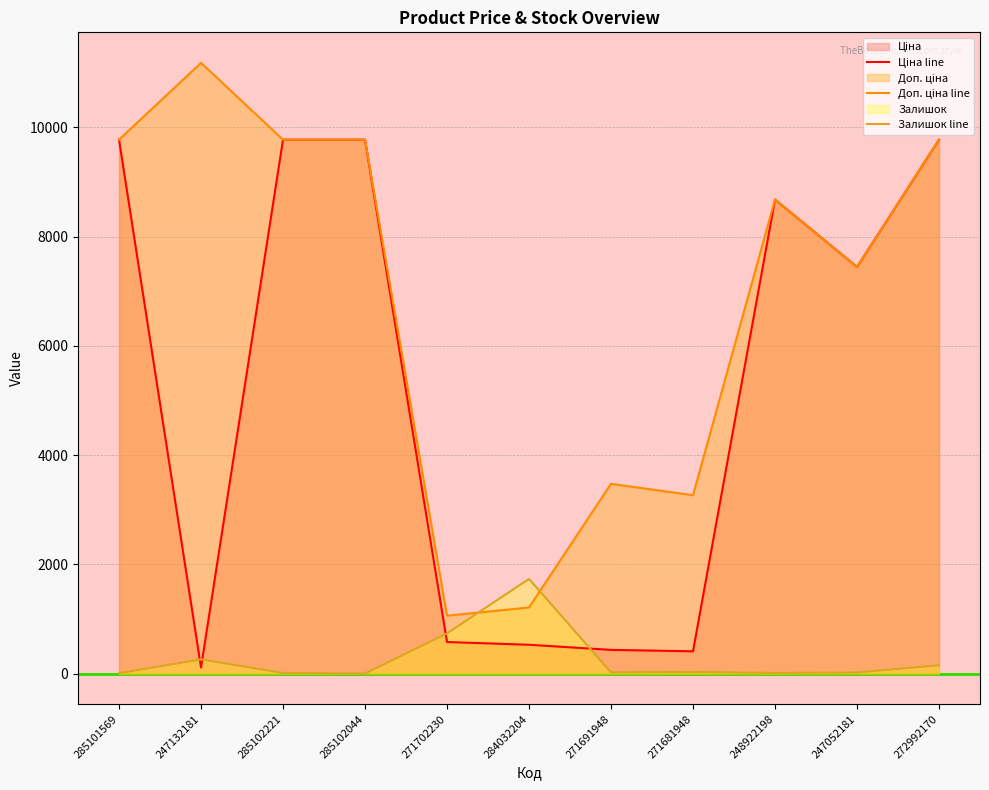

Which series has the largest total across all categories?

Доп. ціна line